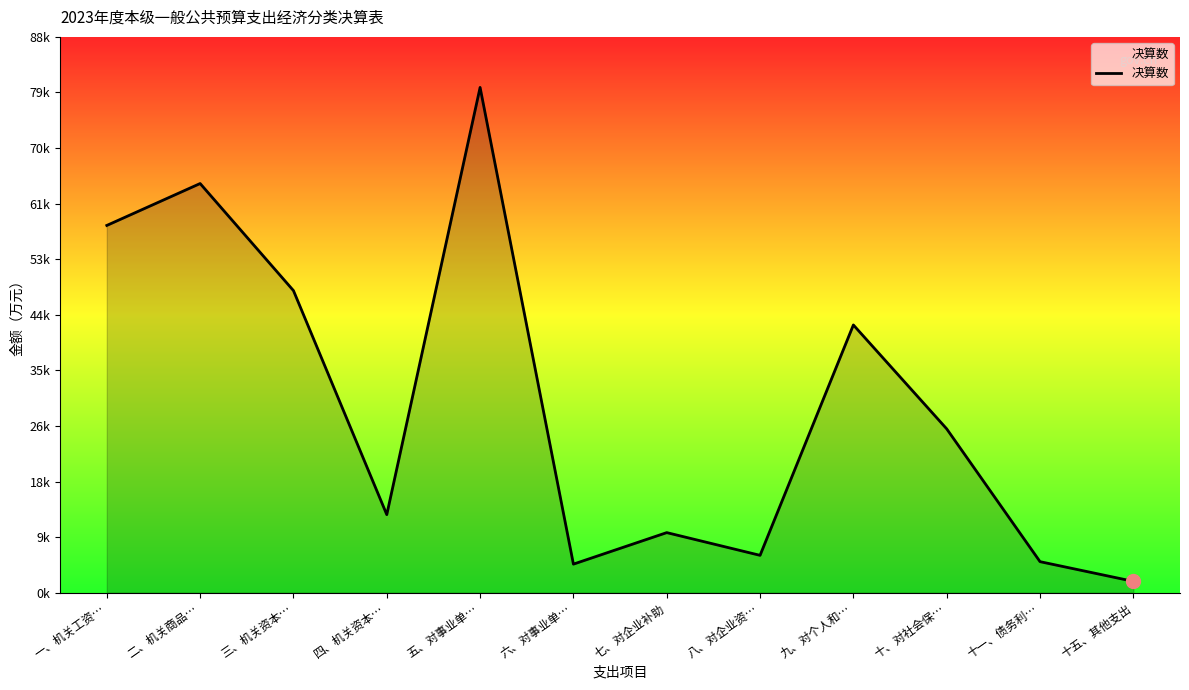

What is the ratio of the value at 三、机关资本… to the value at 五、对事业单…?

0.6